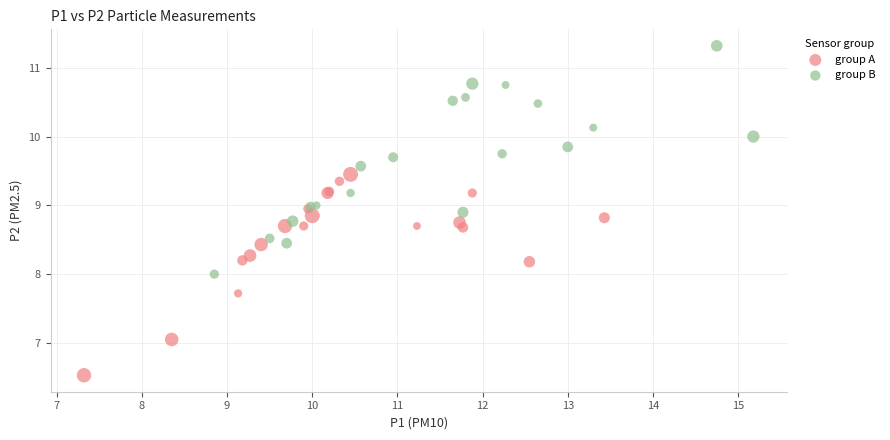

Which series contains the highest Y value?

group B